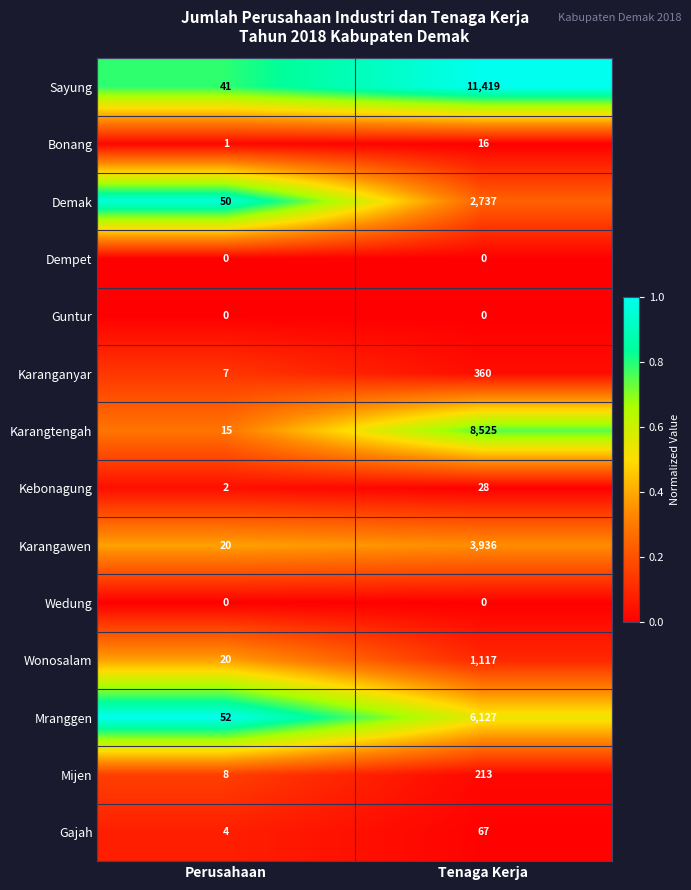

The Kebonagung series shows 2 at Perusahaan. True or false?

True